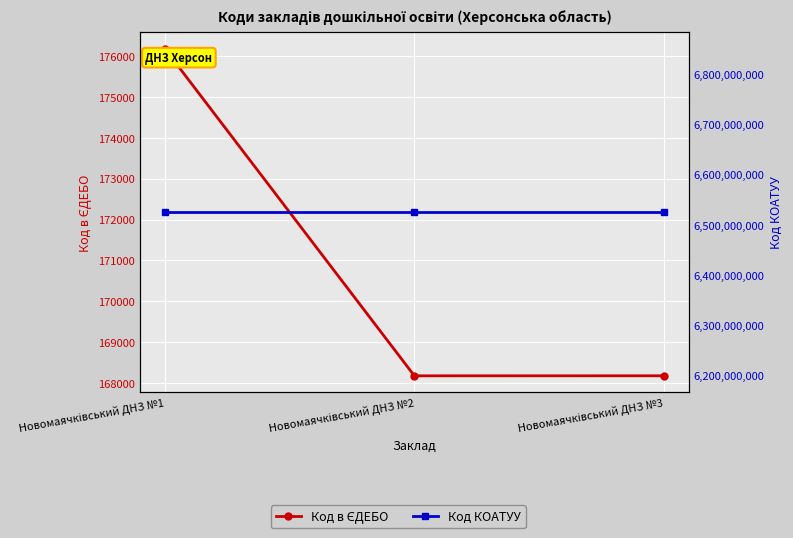

Where is Код КОАТУУ nearest to the value 6525055700?

Новомаячківський ДНЗ №1